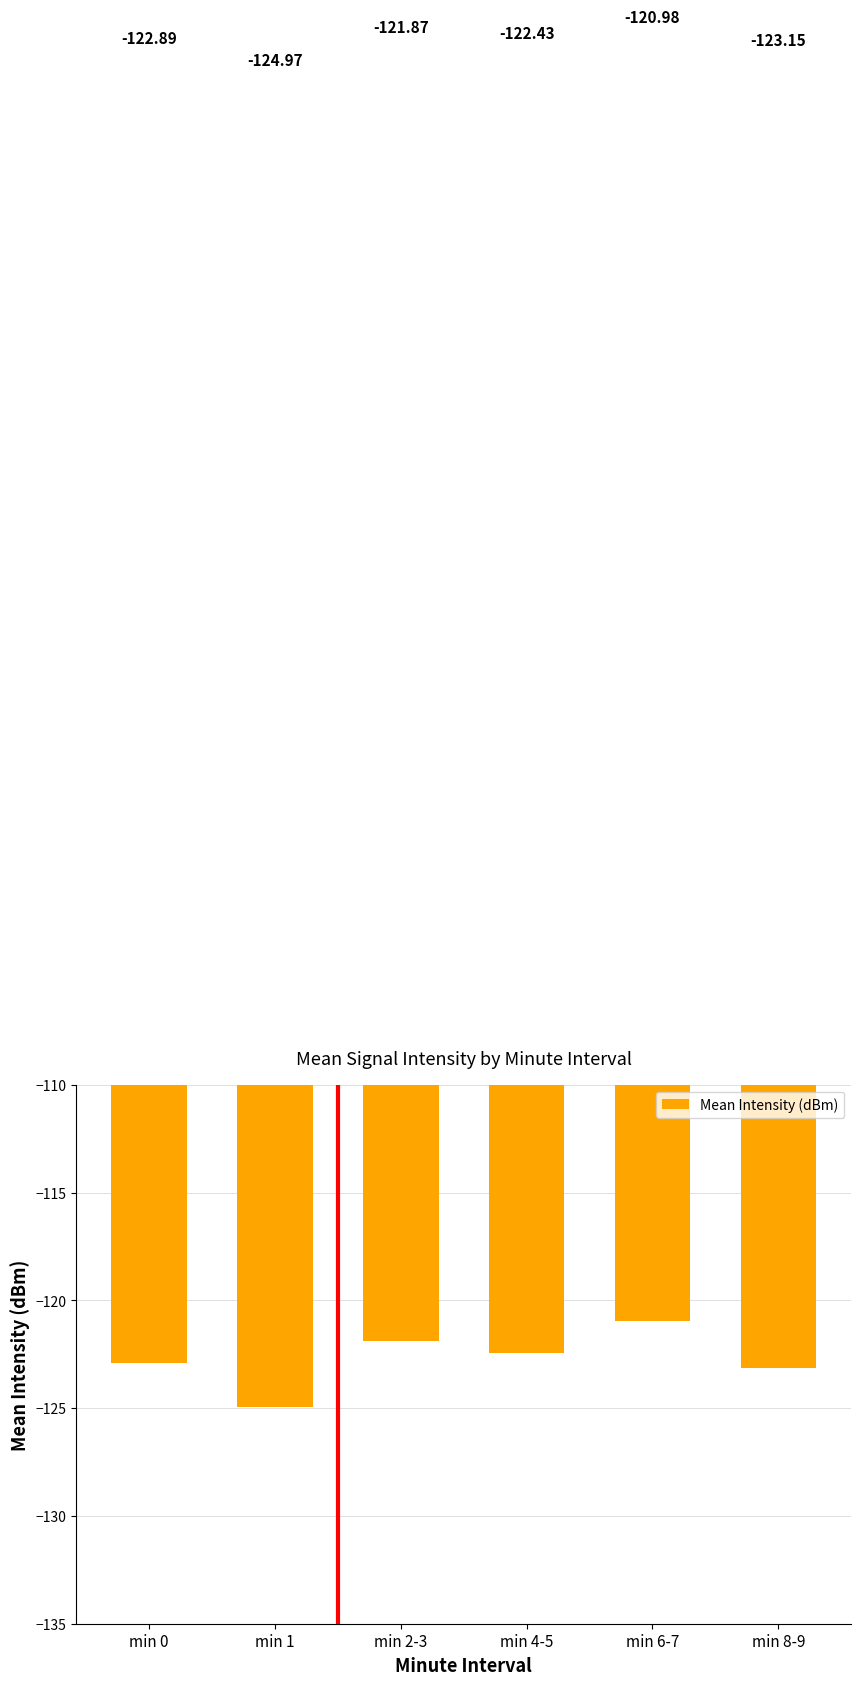

What is the value of the 1st bar from the left?

-122.9